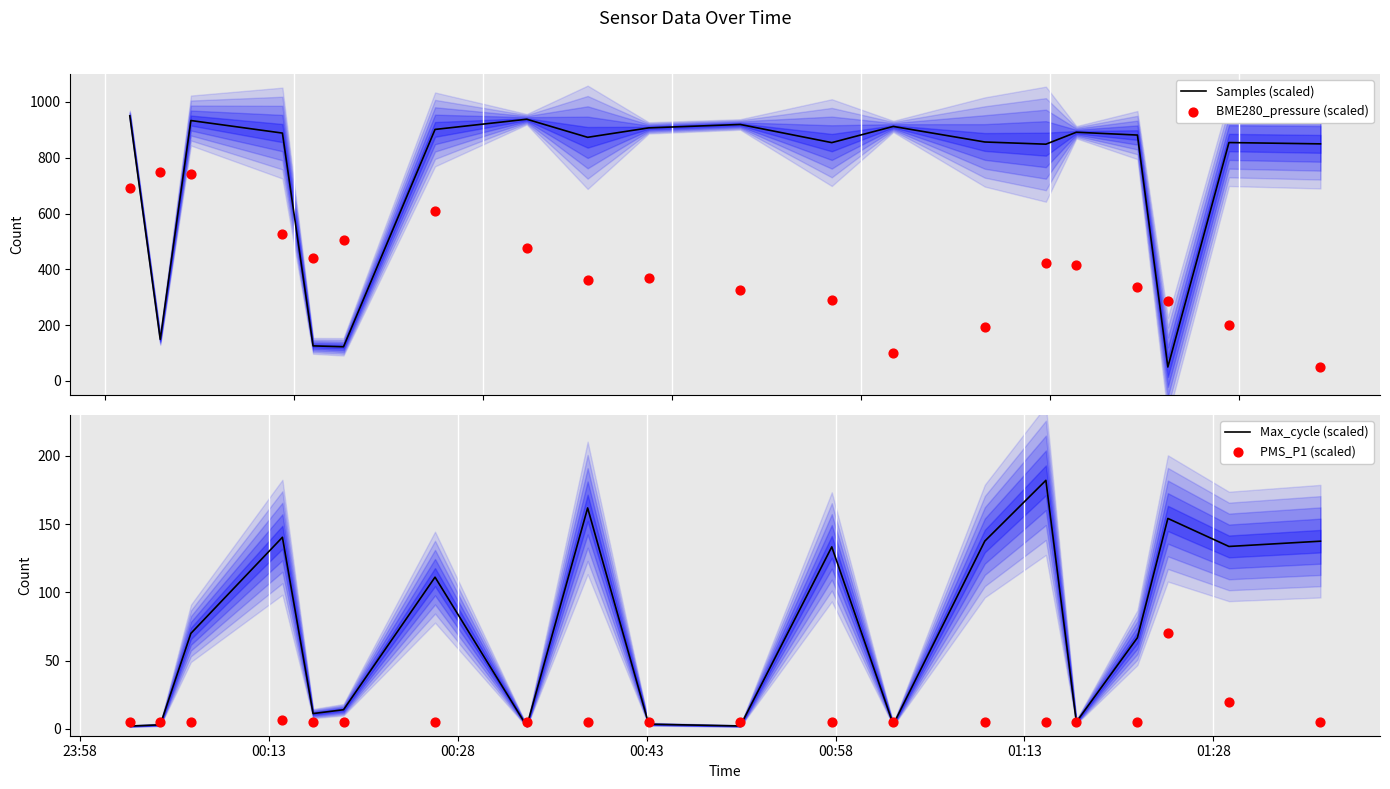

What are all the series names shown in the legend?

Samples (scaled), BME280_pressure (scaled), Max_cycle (scaled), PMS_P1 (scaled)